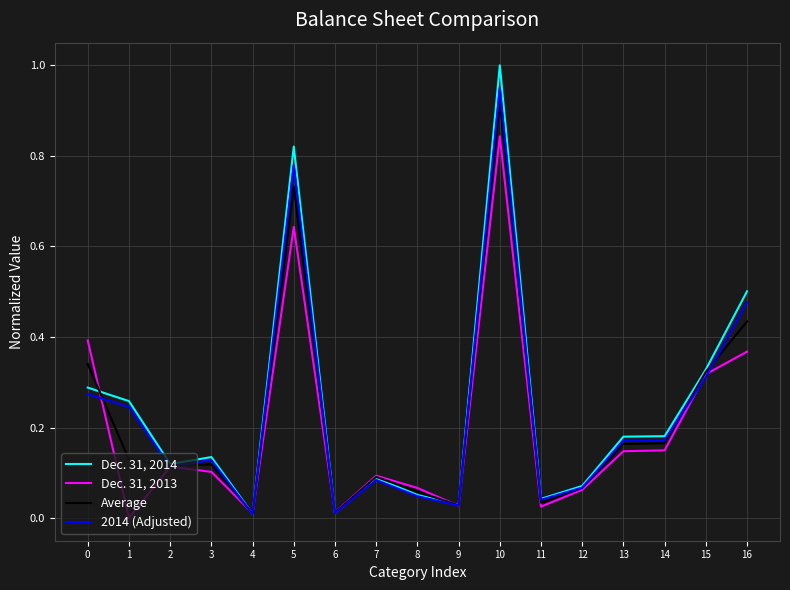

List the series in order of their peak value, highest first.

Dec. 31, 2014, 2014 (Adjusted), Average, Dec. 31, 2013